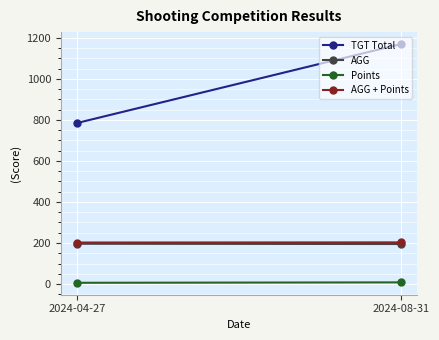

At which label is TGT Total closest to 977?

2024-04-27